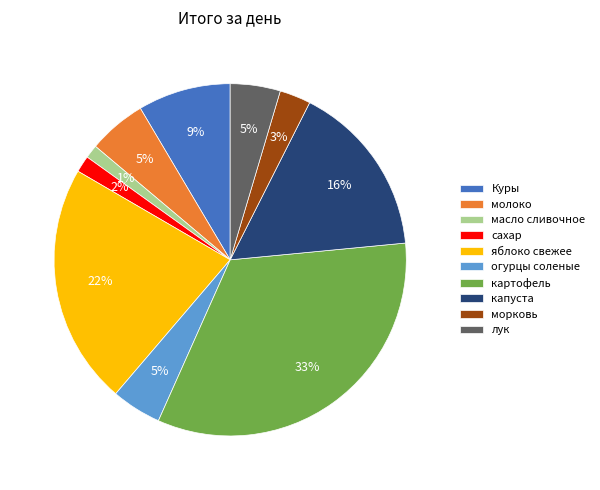

Is морковь the majority of the pie?

No